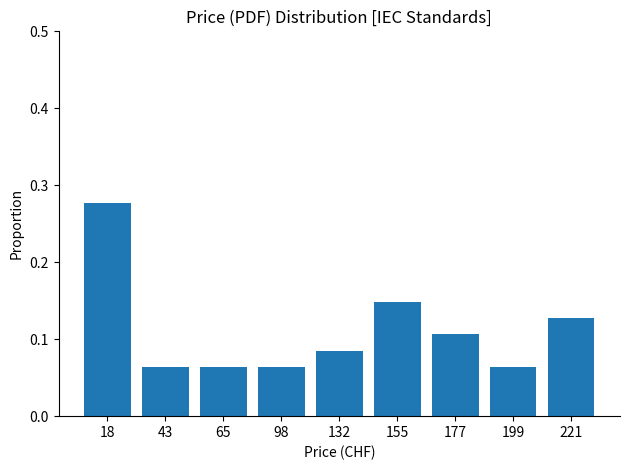

Between 155 and 221, which is larger?

155